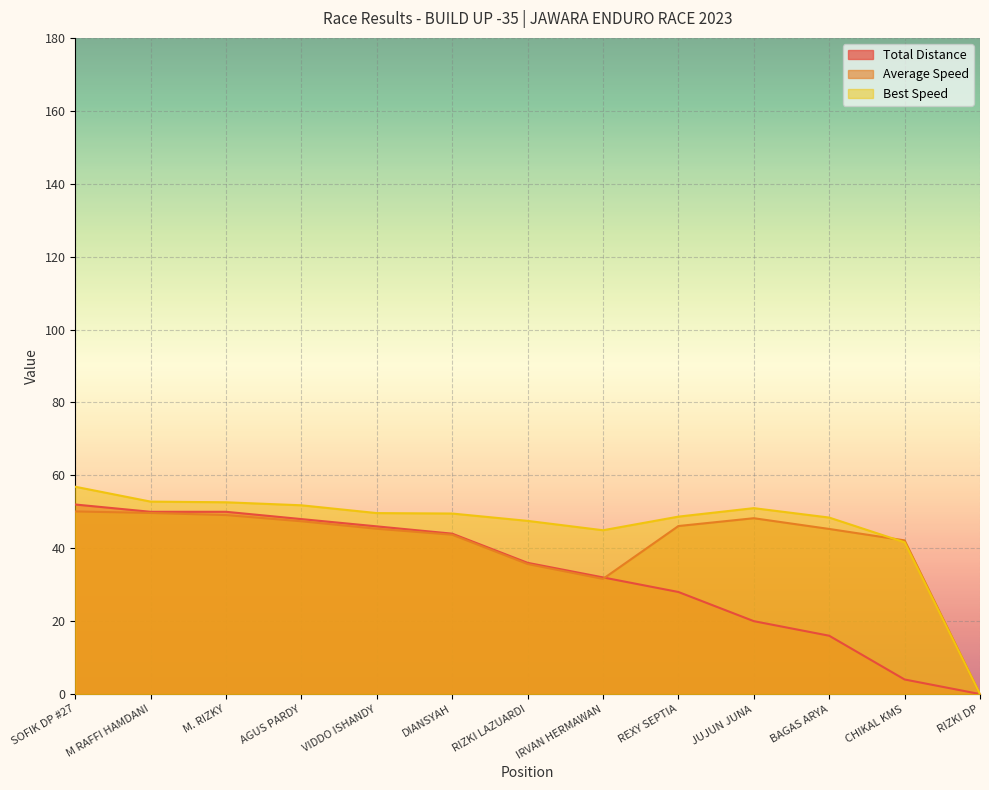

What is the label of the 12th point from the left?

CHIKAL KMS